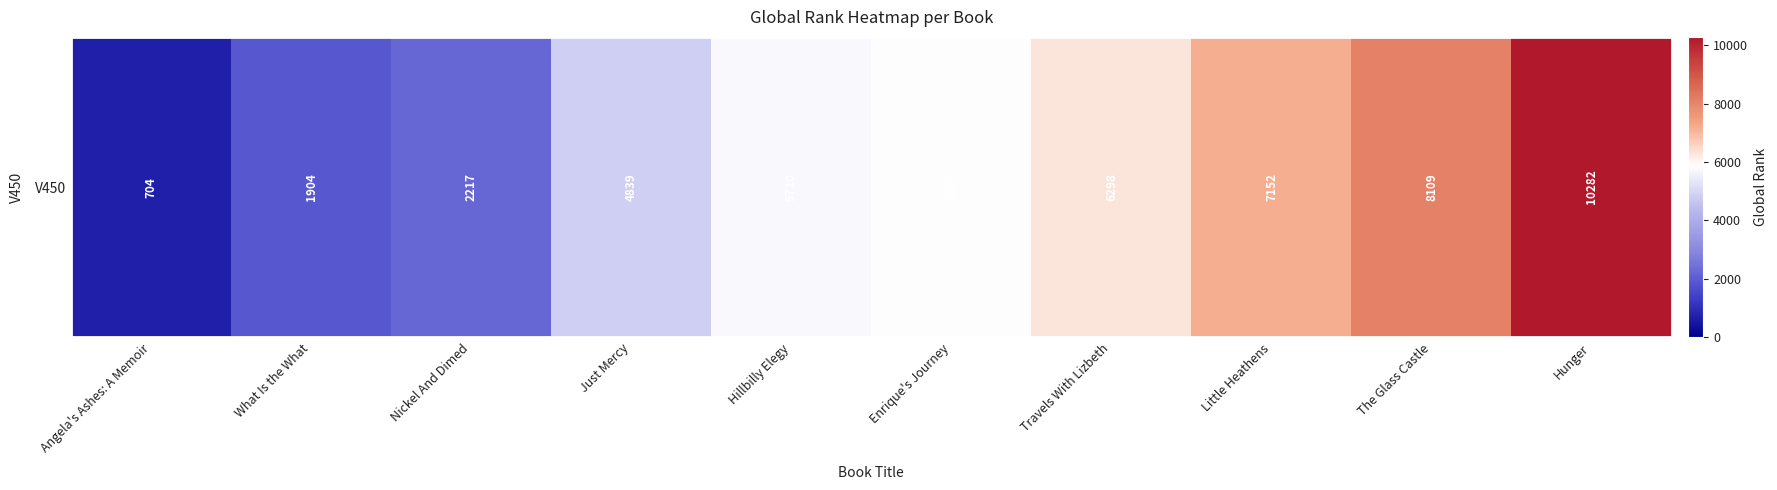

Count the number of values greater than 5859.

4